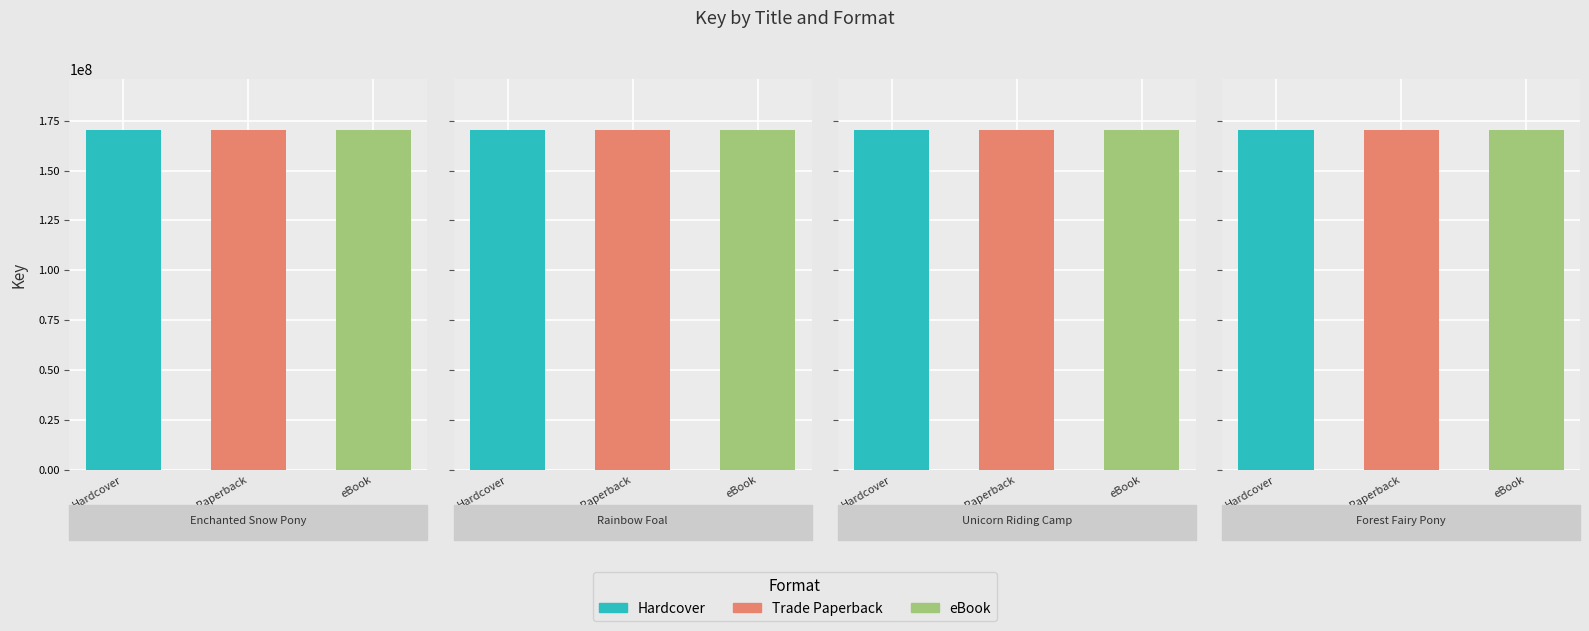

What is the minimum value for eBook?

170276194